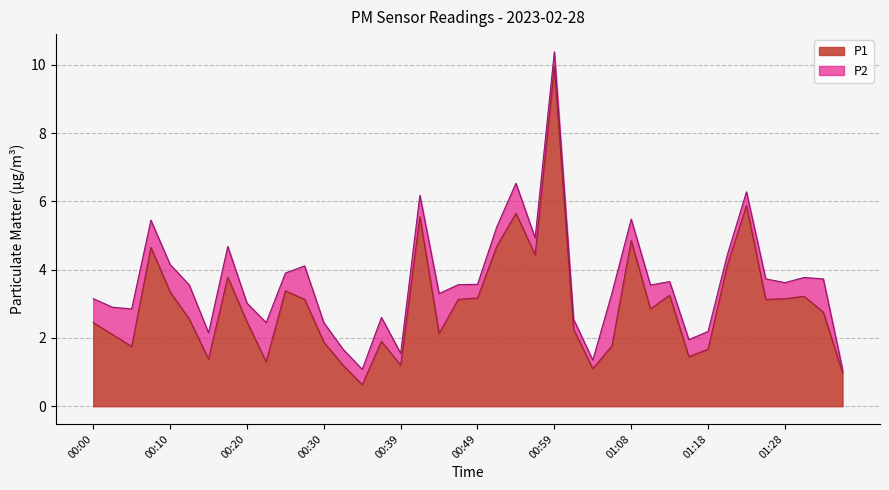

What position from the right is 01:23?

6